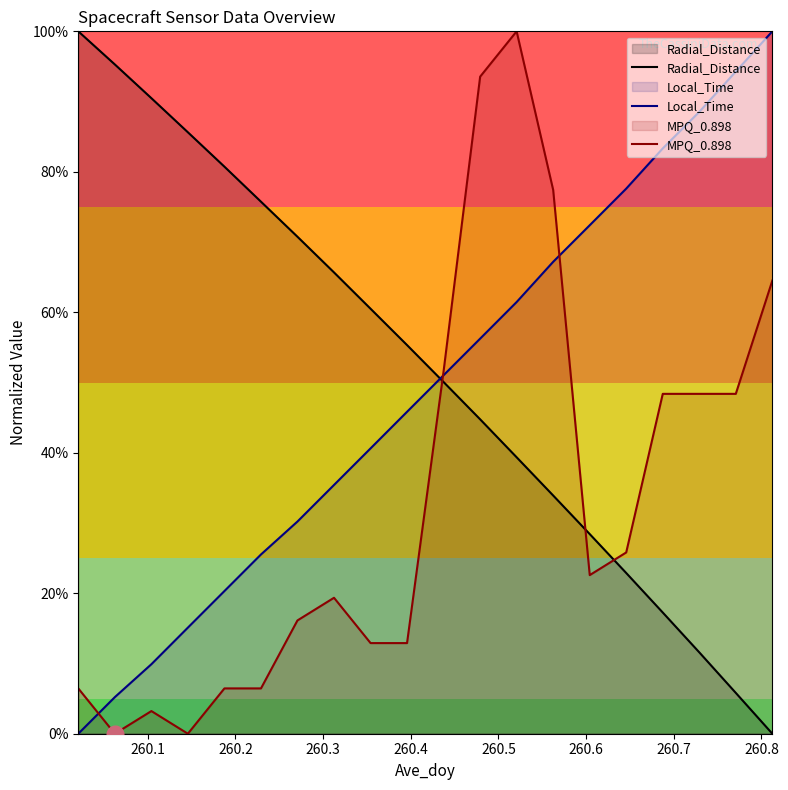

After their last crossing, which series has the higher values: MPQ_0.898 or Radial_Distance?

MPQ_0.898